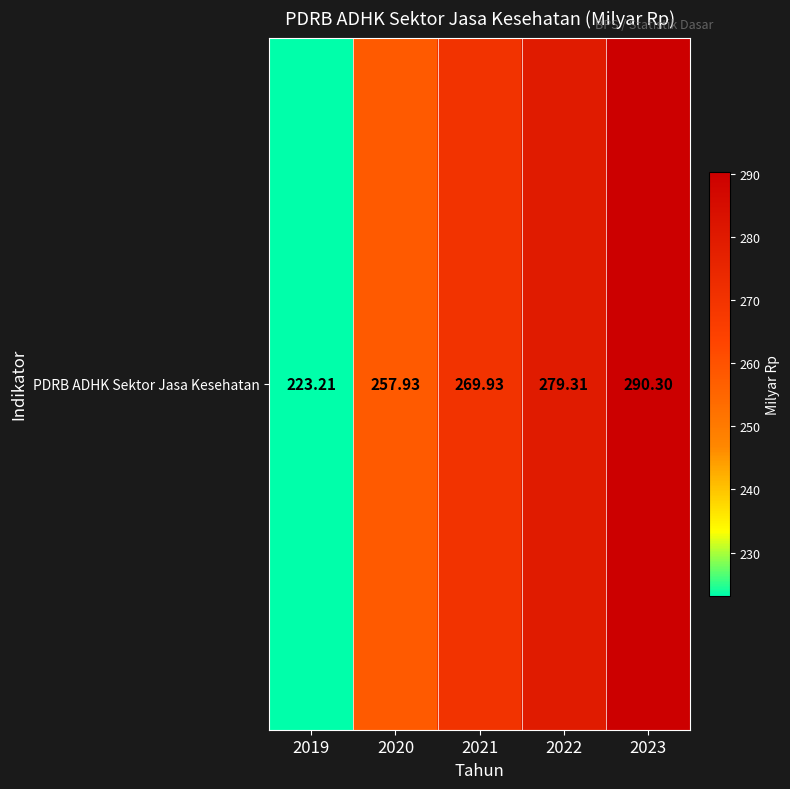

Which category has the lowest value across all series?

2019